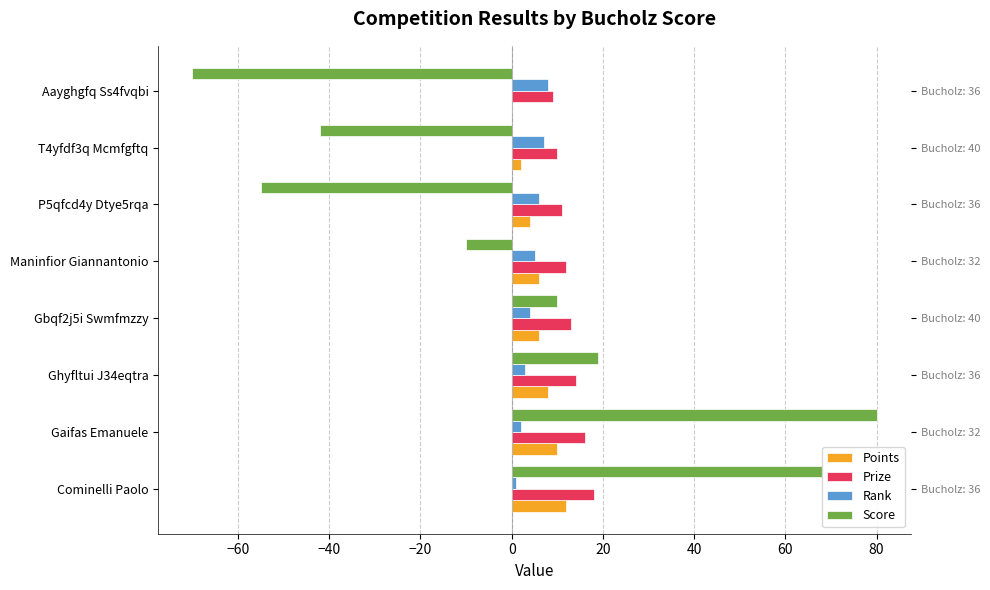

Reading left to right, extract all data points from this chart.

Points: 12	10	8	6	6	4	2	0
Prize: 18	16	14	13	12	11	10	9
Rank: 1	2	3	4	5	6	7	8
Score: 68	80	19	10	-10	-55	-42	-70